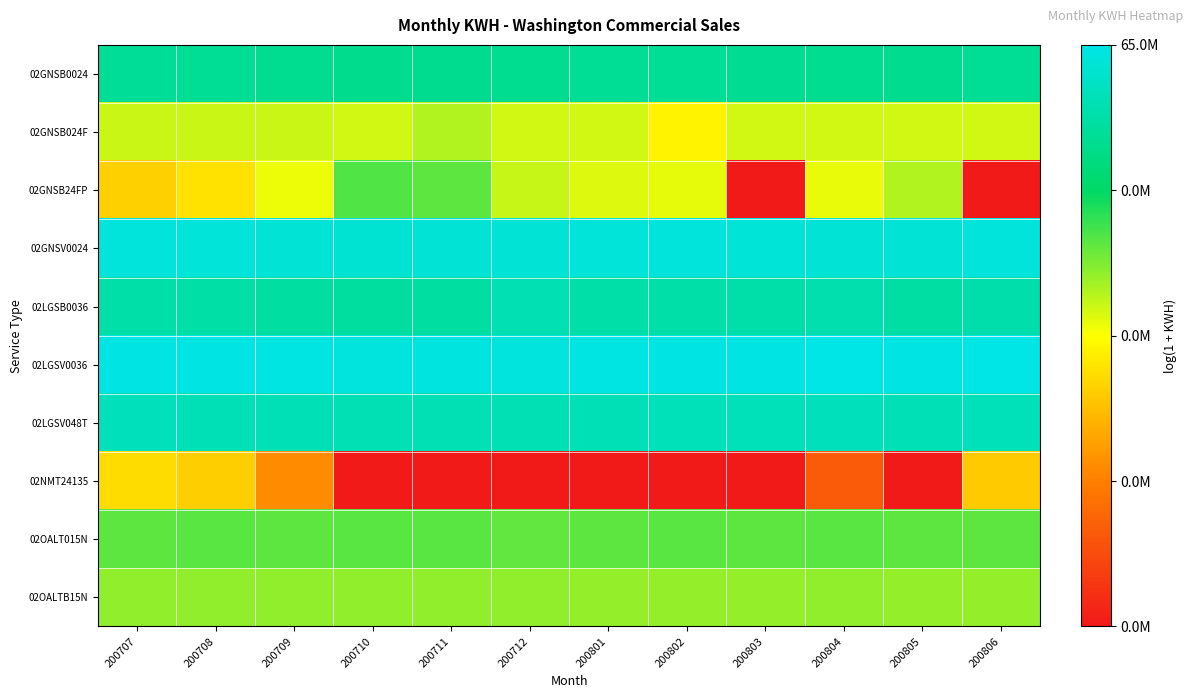

At how many categories does at least one series exceed 6?

12